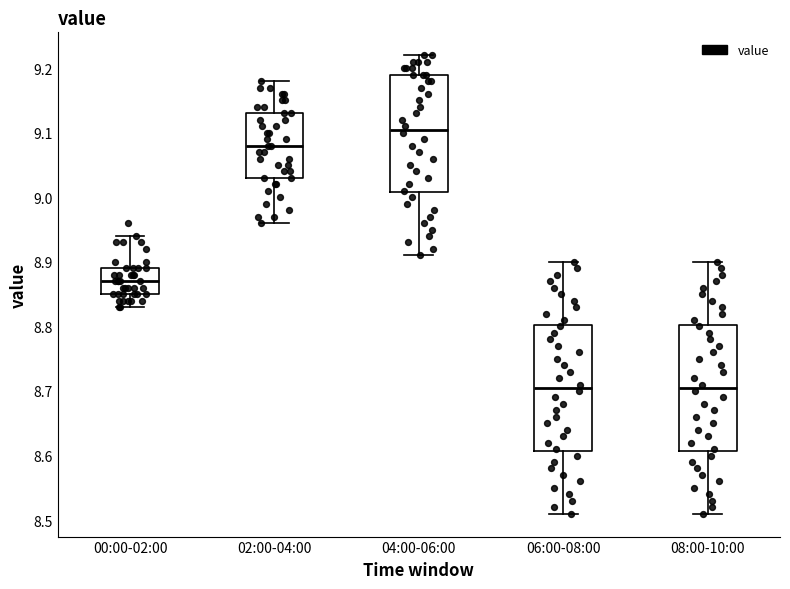

Reading left to right, read every box against the y-axis: the position of its median line, the range the box covers, and the ends of its whiskers. The values are not printed on the chart, so give them approximately, as read against the axis.

00:00-02:00: median 8.87, box 8.85 to 8.89, whiskers 8.83 to 8.94
02:00-04:00: median 9.08, box 9.03 to 9.13, whiskers 8.96 to 9.18
04:00-06:00: median 9.11, box 9.01 to 9.19, whiskers 8.91 to 9.22
06:00-08:00: median 8.71, box 8.61 to 8.80, whiskers 8.51 to 8.90
08:00-10:00: median 8.71, box 8.61 to 8.80, whiskers 8.51 to 8.90